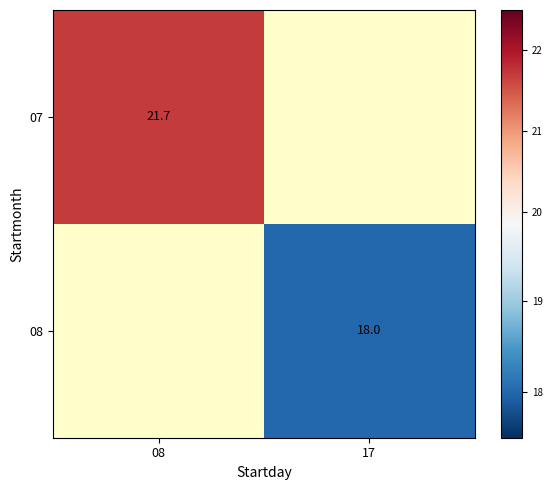

At how many categories does at least one series exceed 21?

1